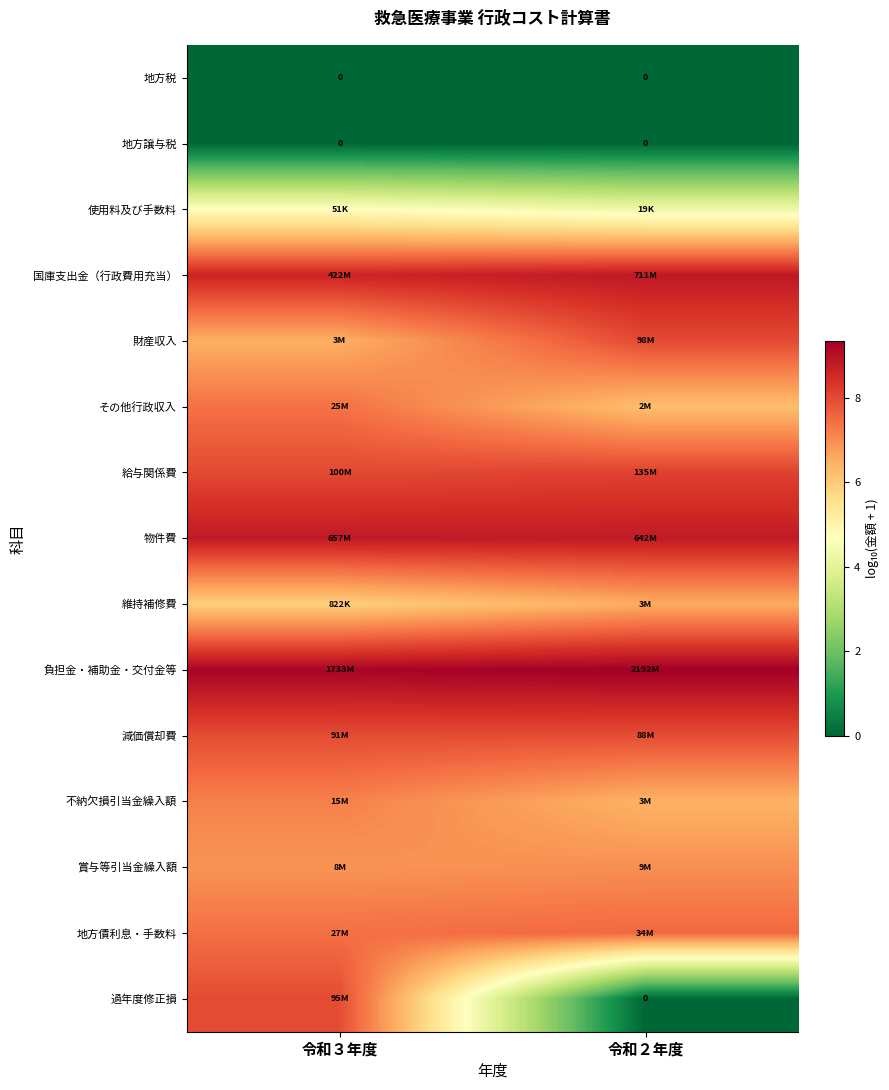

What is the total value across all series at 令和３年度?

96.6